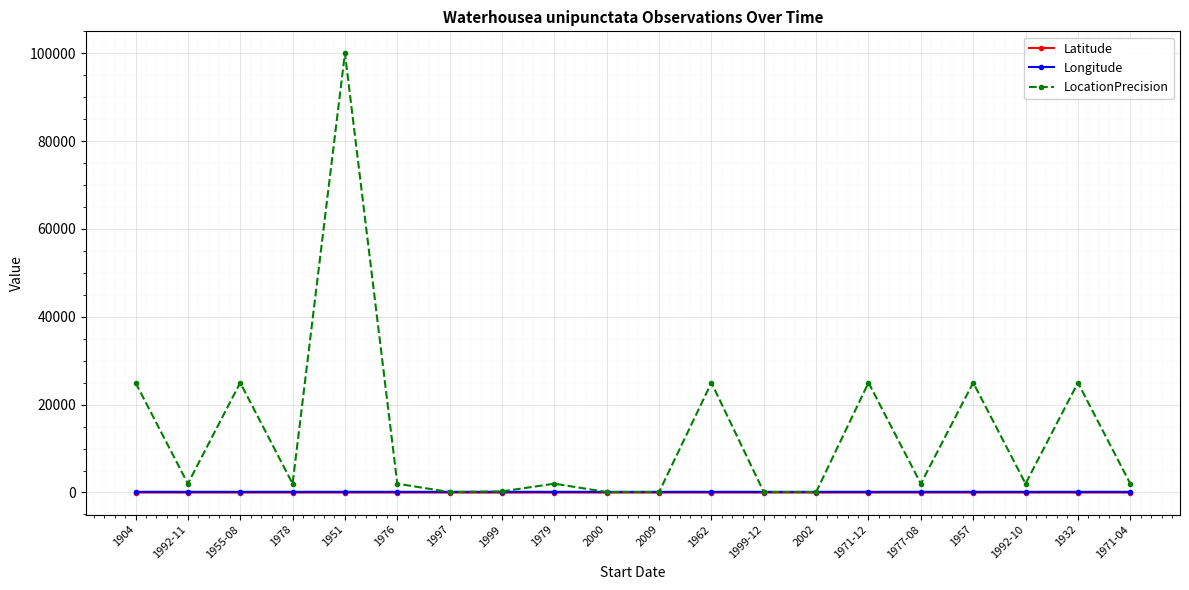

Which series has the largest range (max minus min)?

LocationPrecision